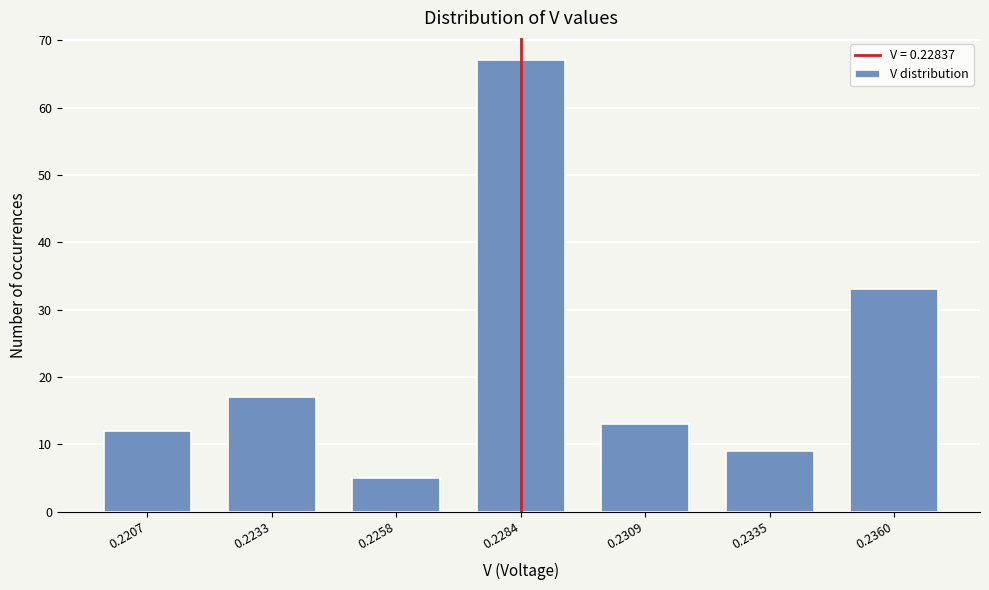

Reading left to right, extract all data points from this chart.

12	17	5	67	13	9	33